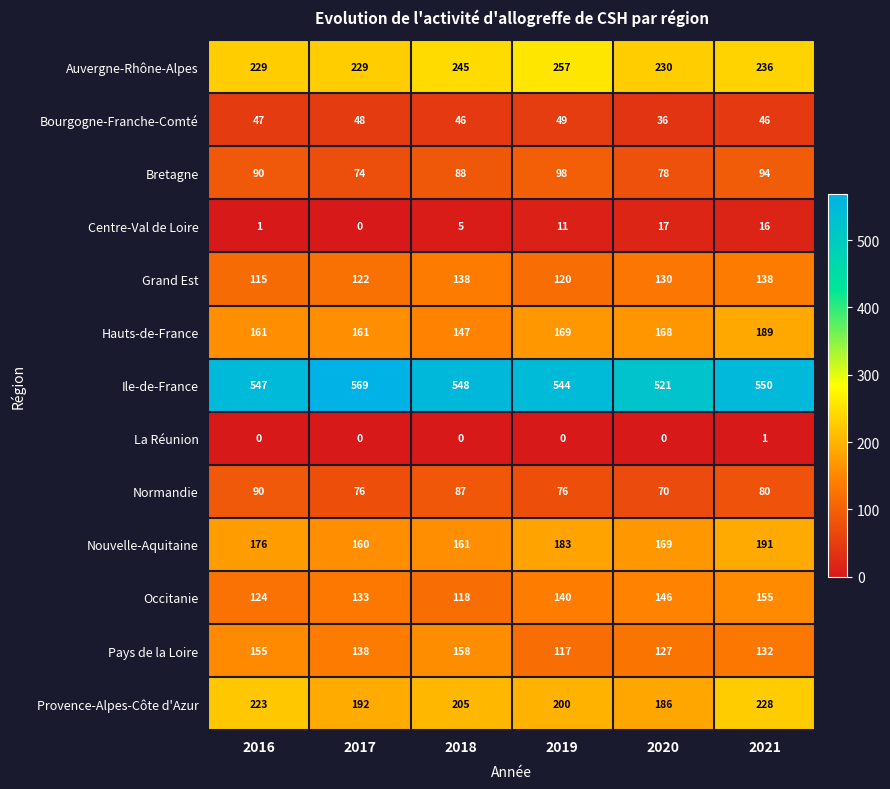

How many Provence-Alpes-Côte d'Azur values are between 192 and 223?

4